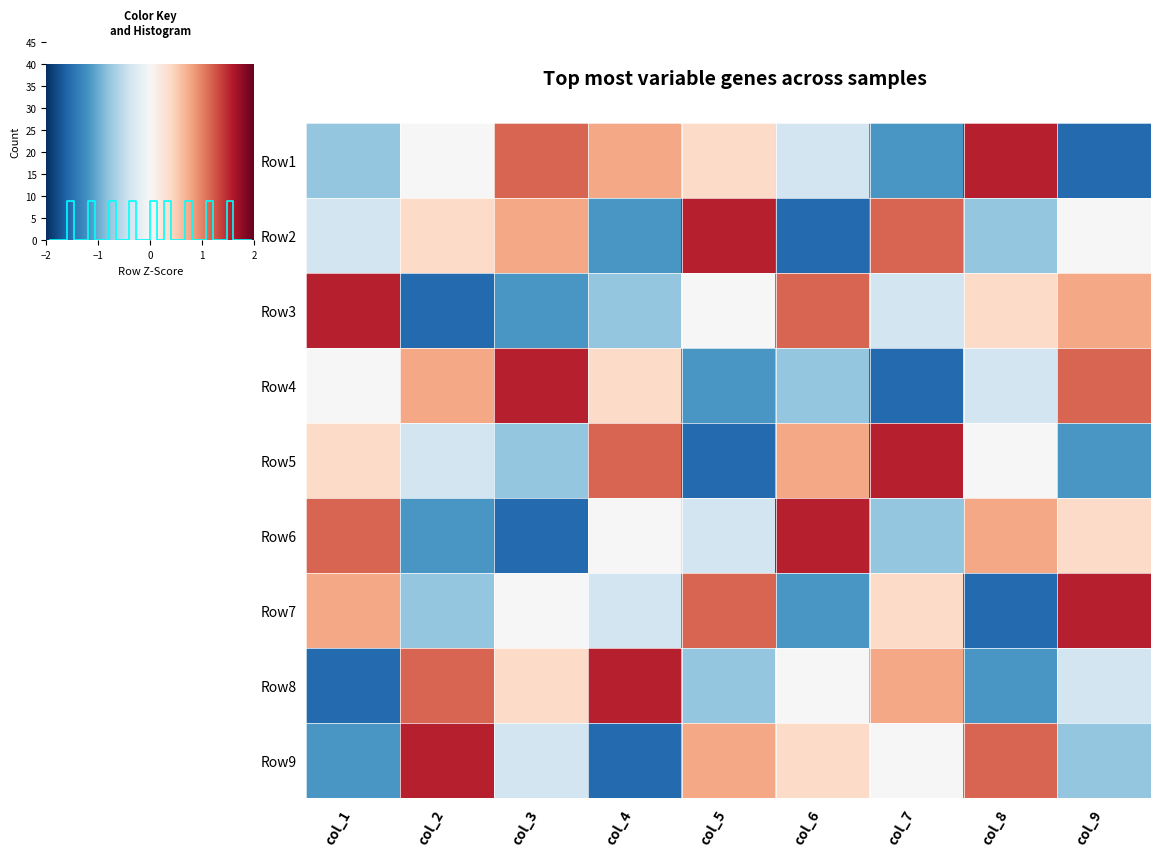

At which label does Row8 reach its peak?

col_4